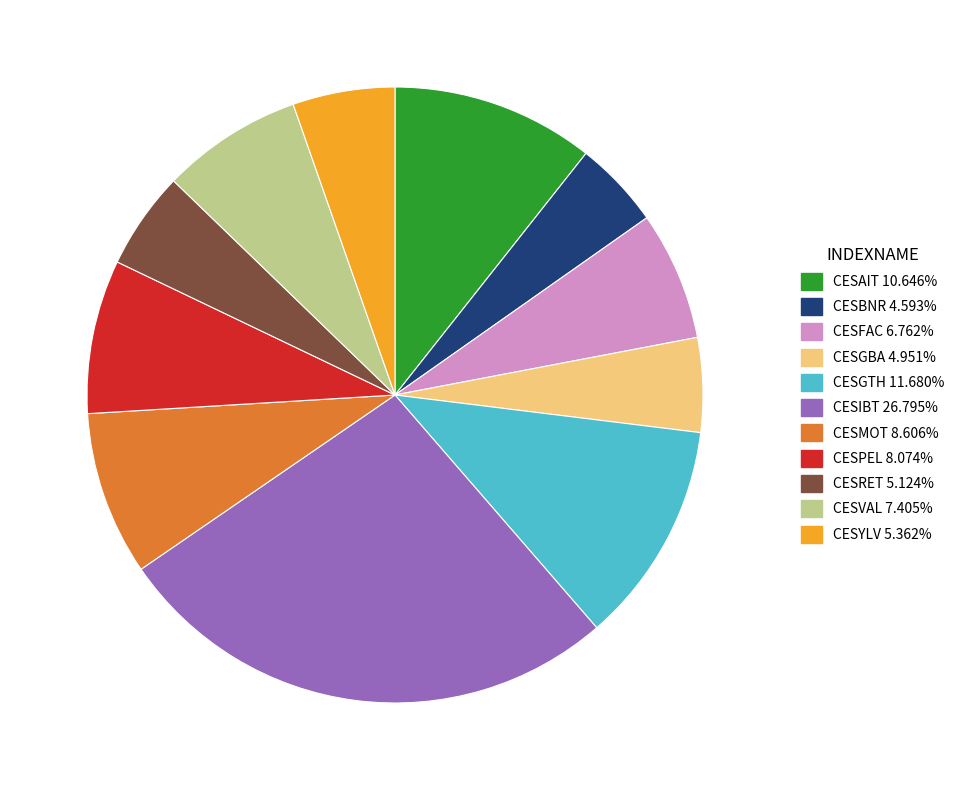

Approximately how many times larger is the value at CESAIT compared to CESVAL?

1.4